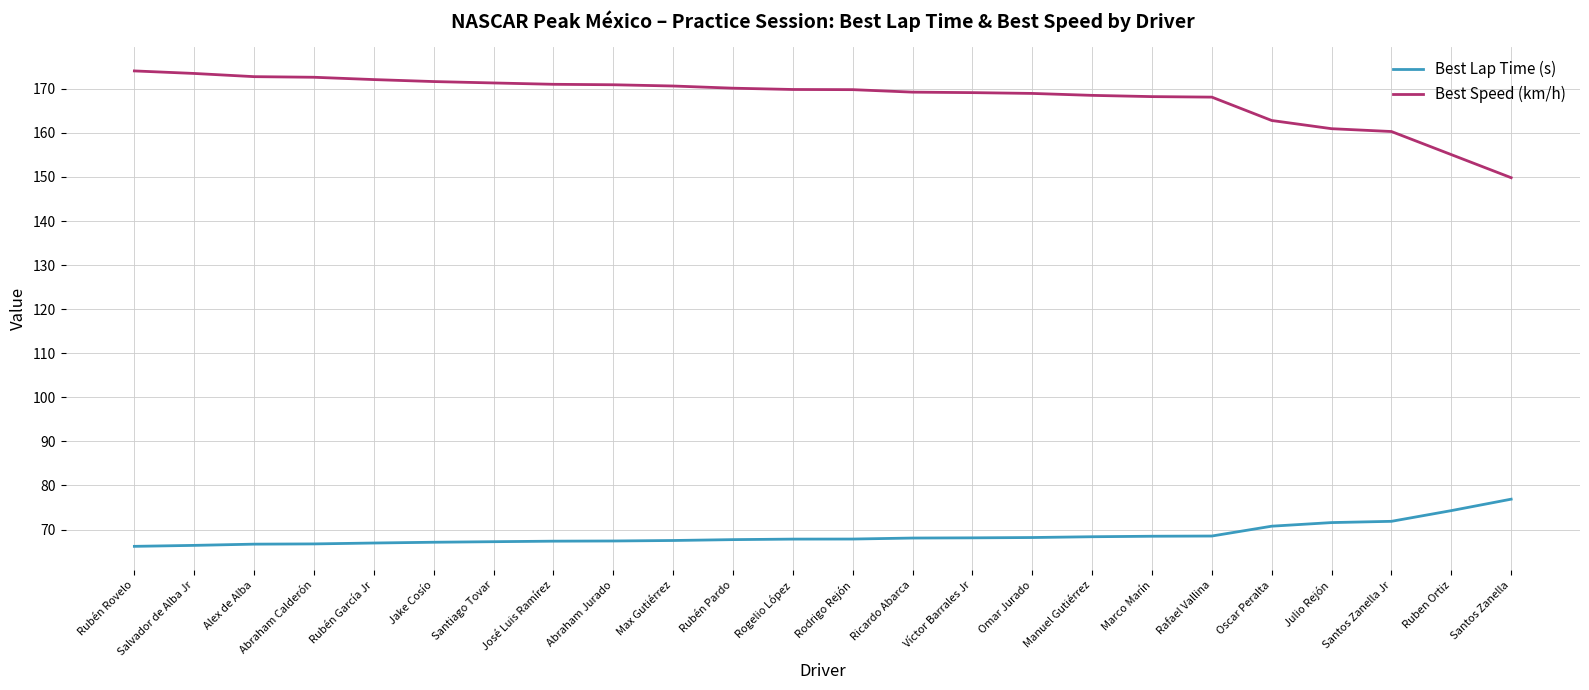

What is the average value of the Best Lap Time (s) series?

68.7